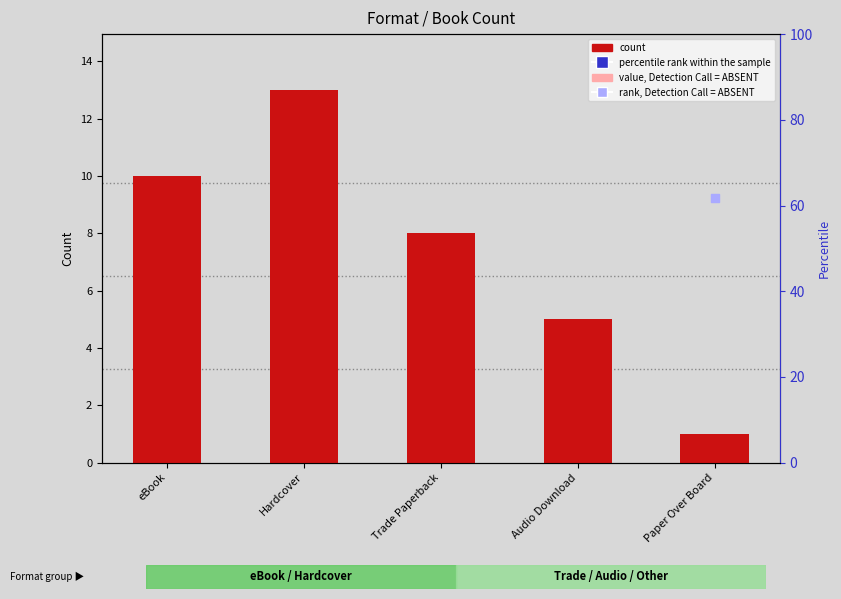

Is the value of percentile rank within the sample at Audio Download greater than the value of value, Detection Call = ABSENT at Trade Paperback?

Yes